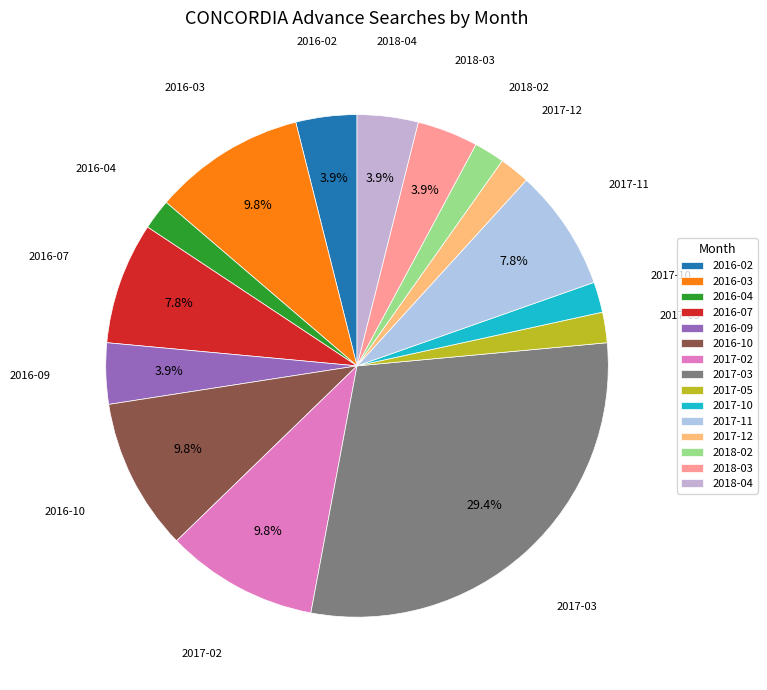

Is it true that 2018-03 is 4% of the pie?

True